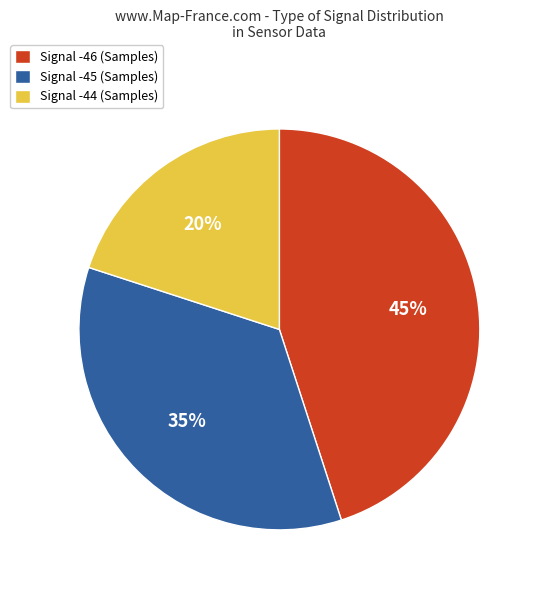

How many slices are in this pie chart?

3